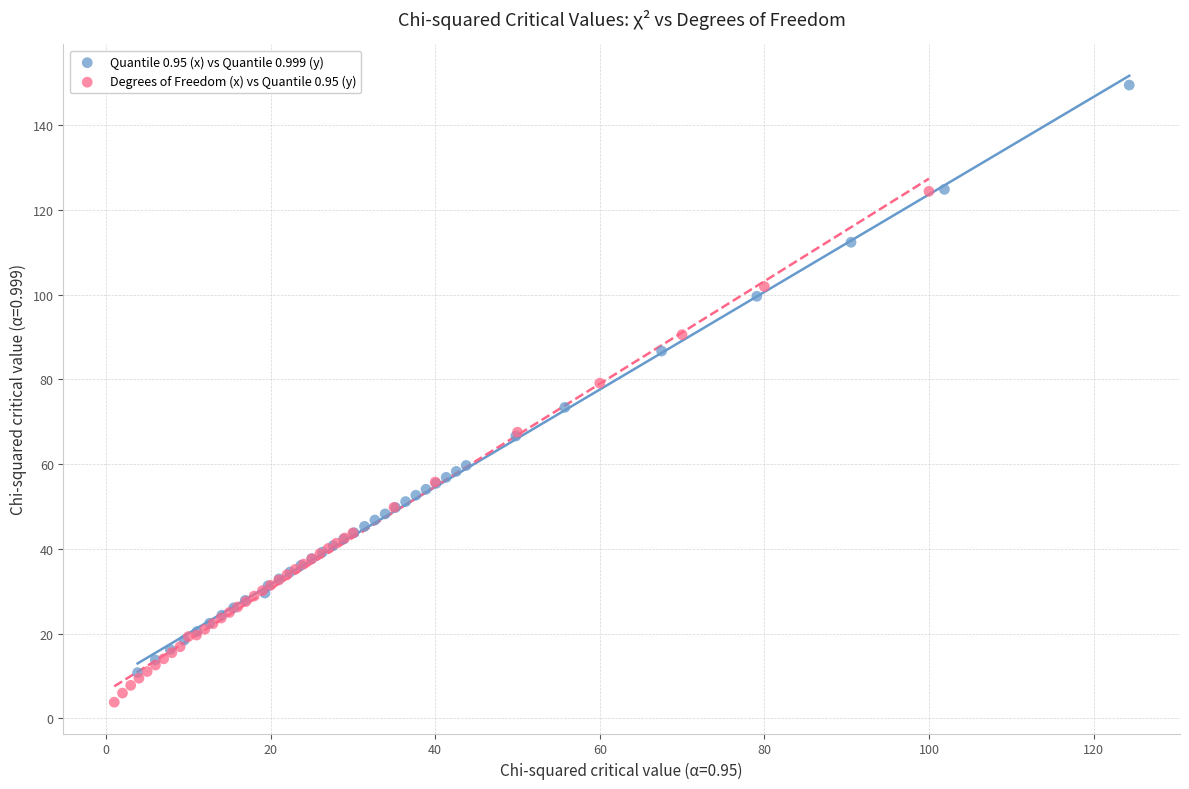

Which series reaches the minimum Y coordinate?

Degrees of Freedom (x) vs Quantile 0.95 (y)